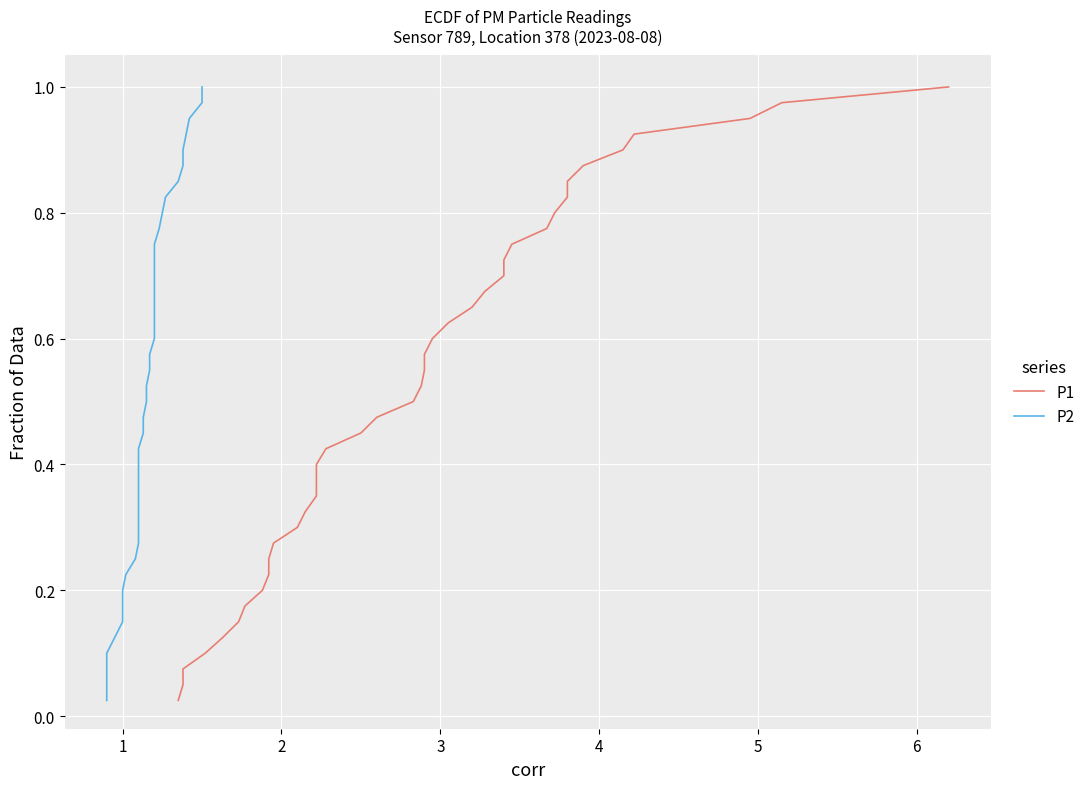

What are all the series names shown in the legend?

P1, P2